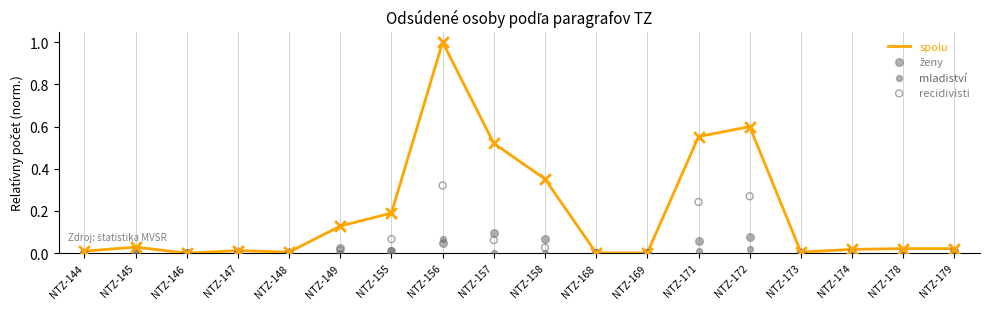

What are all the series names shown in the legend?

spolu, ženy, mladiství, recidivisti